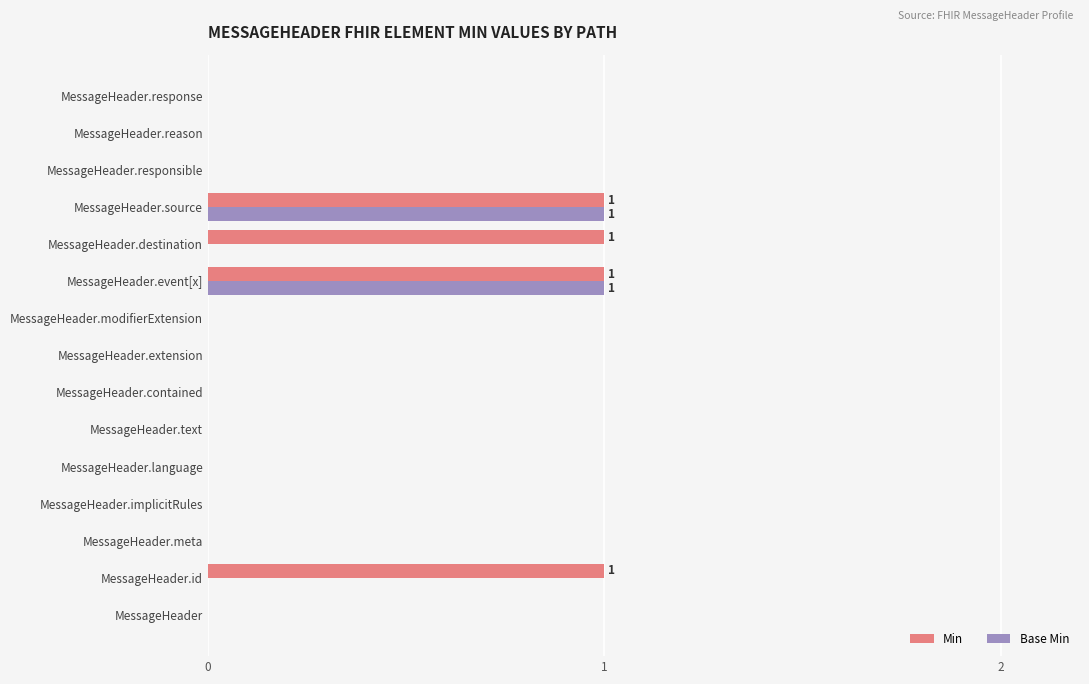

Is it true that Min equals 1 at MessageHeader.modifierExtension?

False